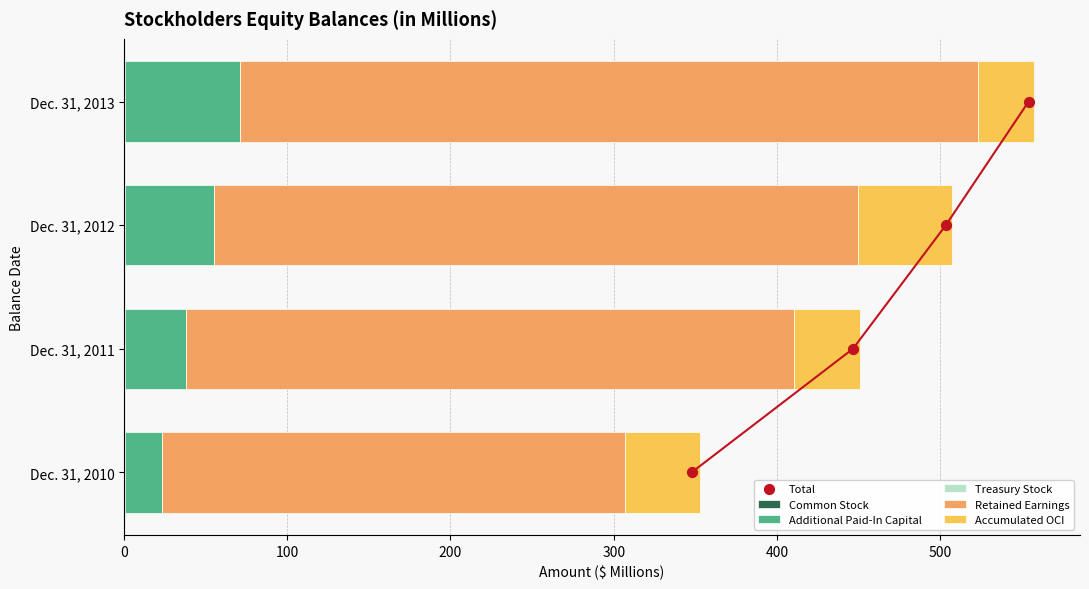

What are all the series names shown in the legend?

Common Stock, Additional Paid-In Capital, Treasury Stock, Retained Earnings, Accumulated OCI, Total